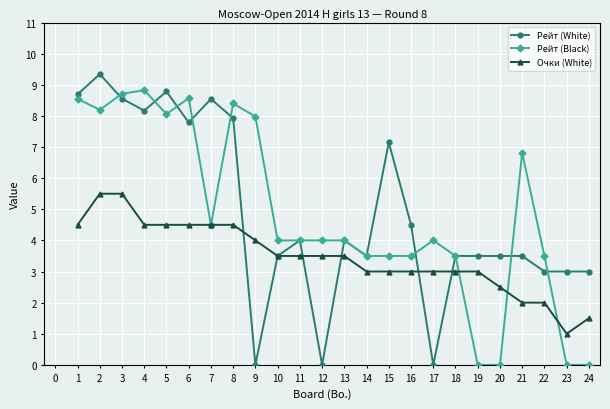

True or false: Рейт (White) has a value of 6.6 at 11.

False